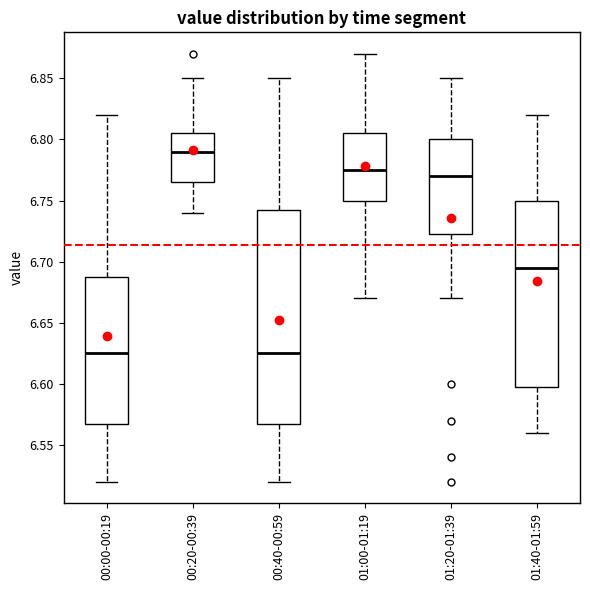

Reading left to right, transcribe this box plot: for each box, give where its median line is, the range the box spans, and where its two whiskers end, as read against the y-axis. The values are not printed on the chart, so give them approximately, as read against the axis.

00:00-00:19: median 6.625, box 6.570 to 6.690, whiskers 6.520 to 6.820
00:20-00:39: median 6.790, box 6.765 to 6.805, whiskers 6.740 to 6.850
00:40-00:59: median 6.625, box 6.570 to 6.745, whiskers 6.520 to 6.850
01:00-01:19: median 6.775, box 6.750 to 6.805, whiskers 6.670 to 6.870
01:20-01:39: median 6.770, box 6.725 to 6.800, whiskers 6.670 to 6.850
01:40-01:59: median 6.695, box 6.600 to 6.750, whiskers 6.560 to 6.820